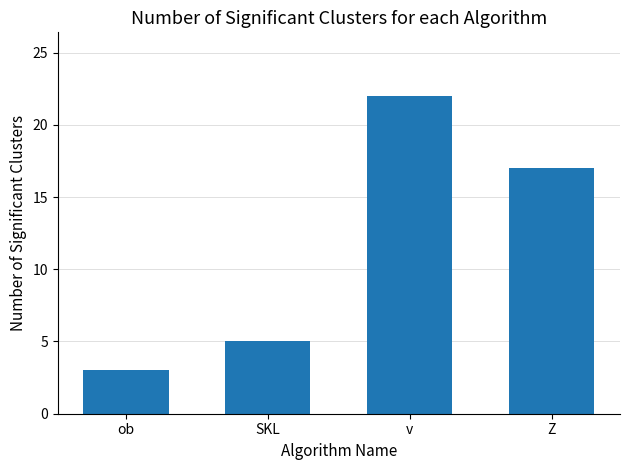

The chart shows a value of 5 at SKL. True or false?

True